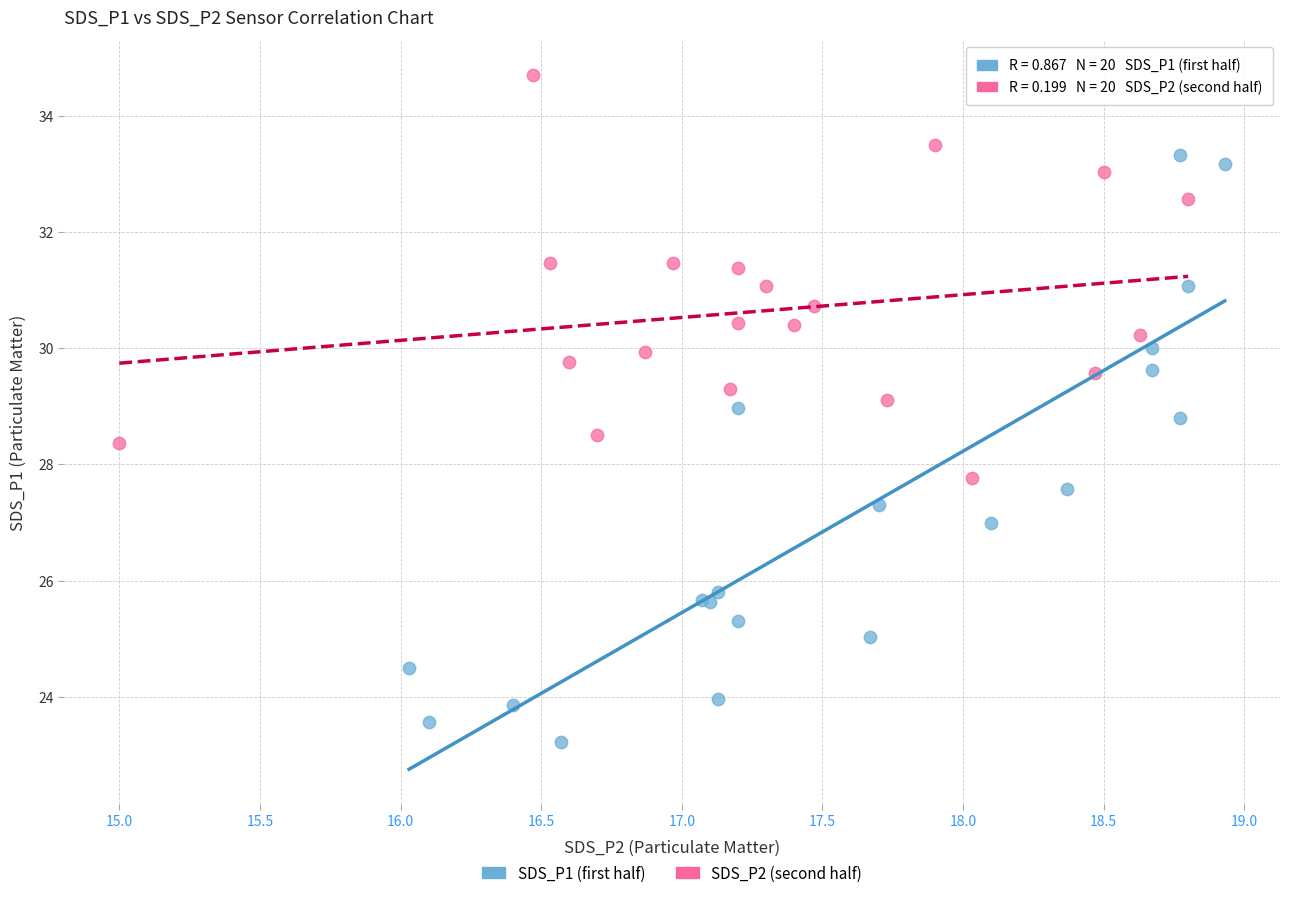

Which series reaches the maximum Y coordinate?

SDS_P2 (second half)